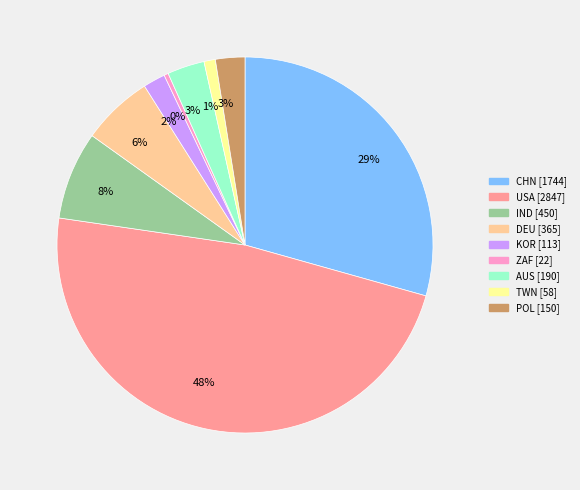

To the nearest percent, what is the average slice percentage?

11%